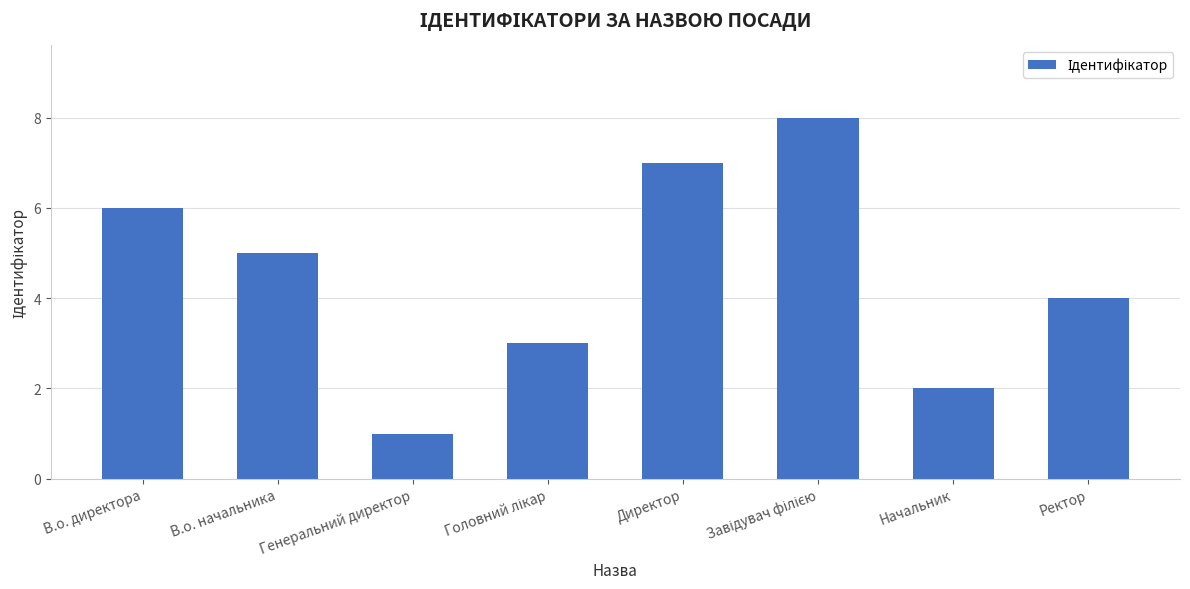

At which category does the chart reach its minimum across all series?

Генеральний директор